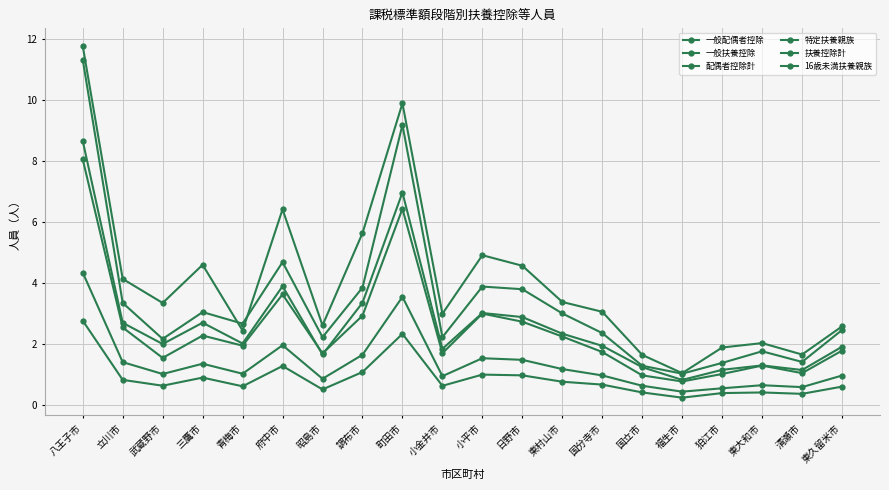

How many data points does each series have?

20